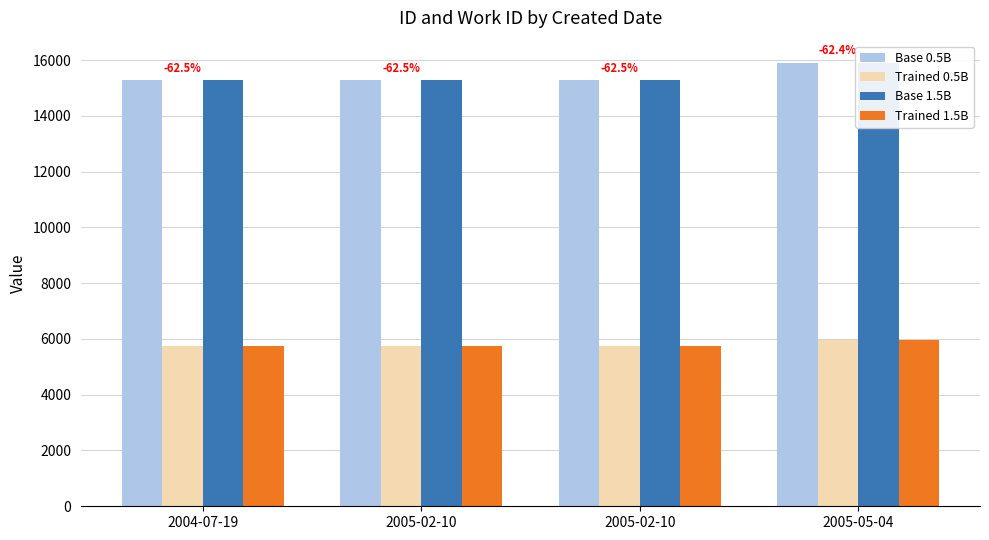

Which label corresponds to the largest value in the chart?

2005-05-04